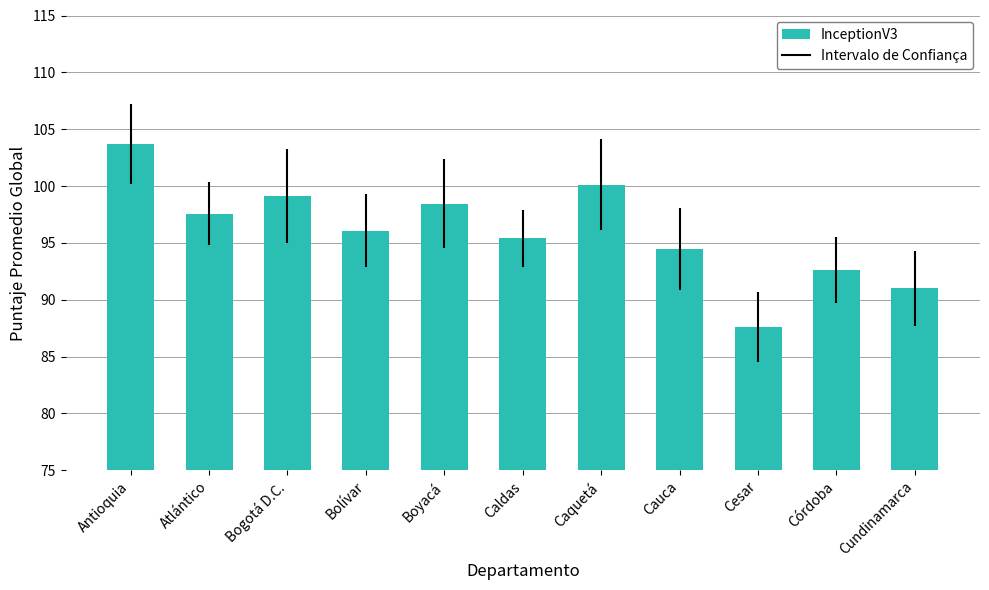

What position from the right is Bolívar?

8